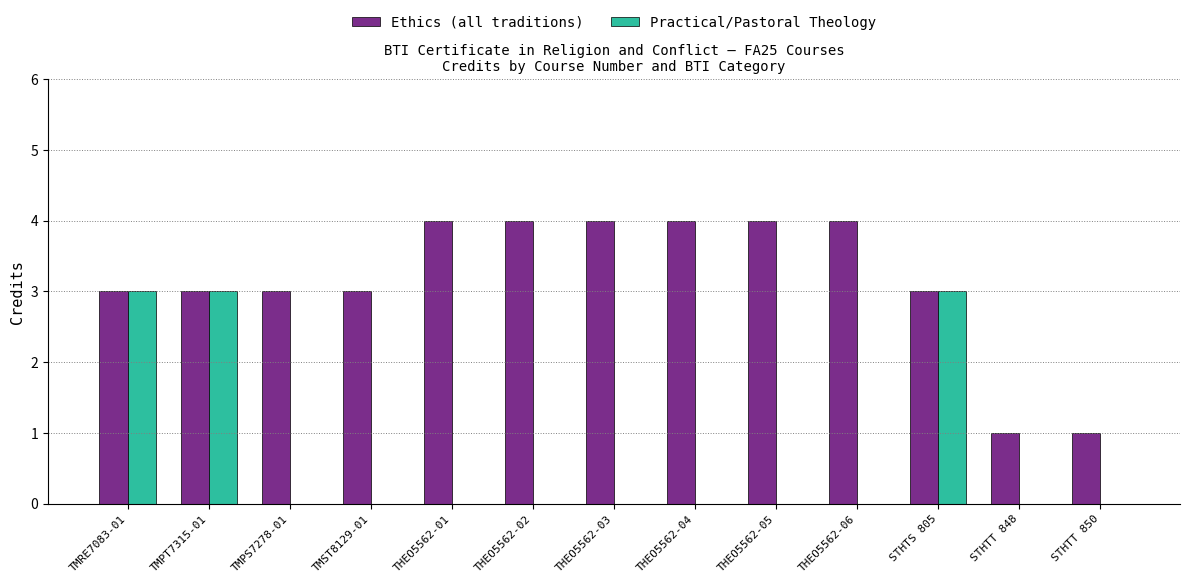

What is the total value across all series at THEO5562-01?

4